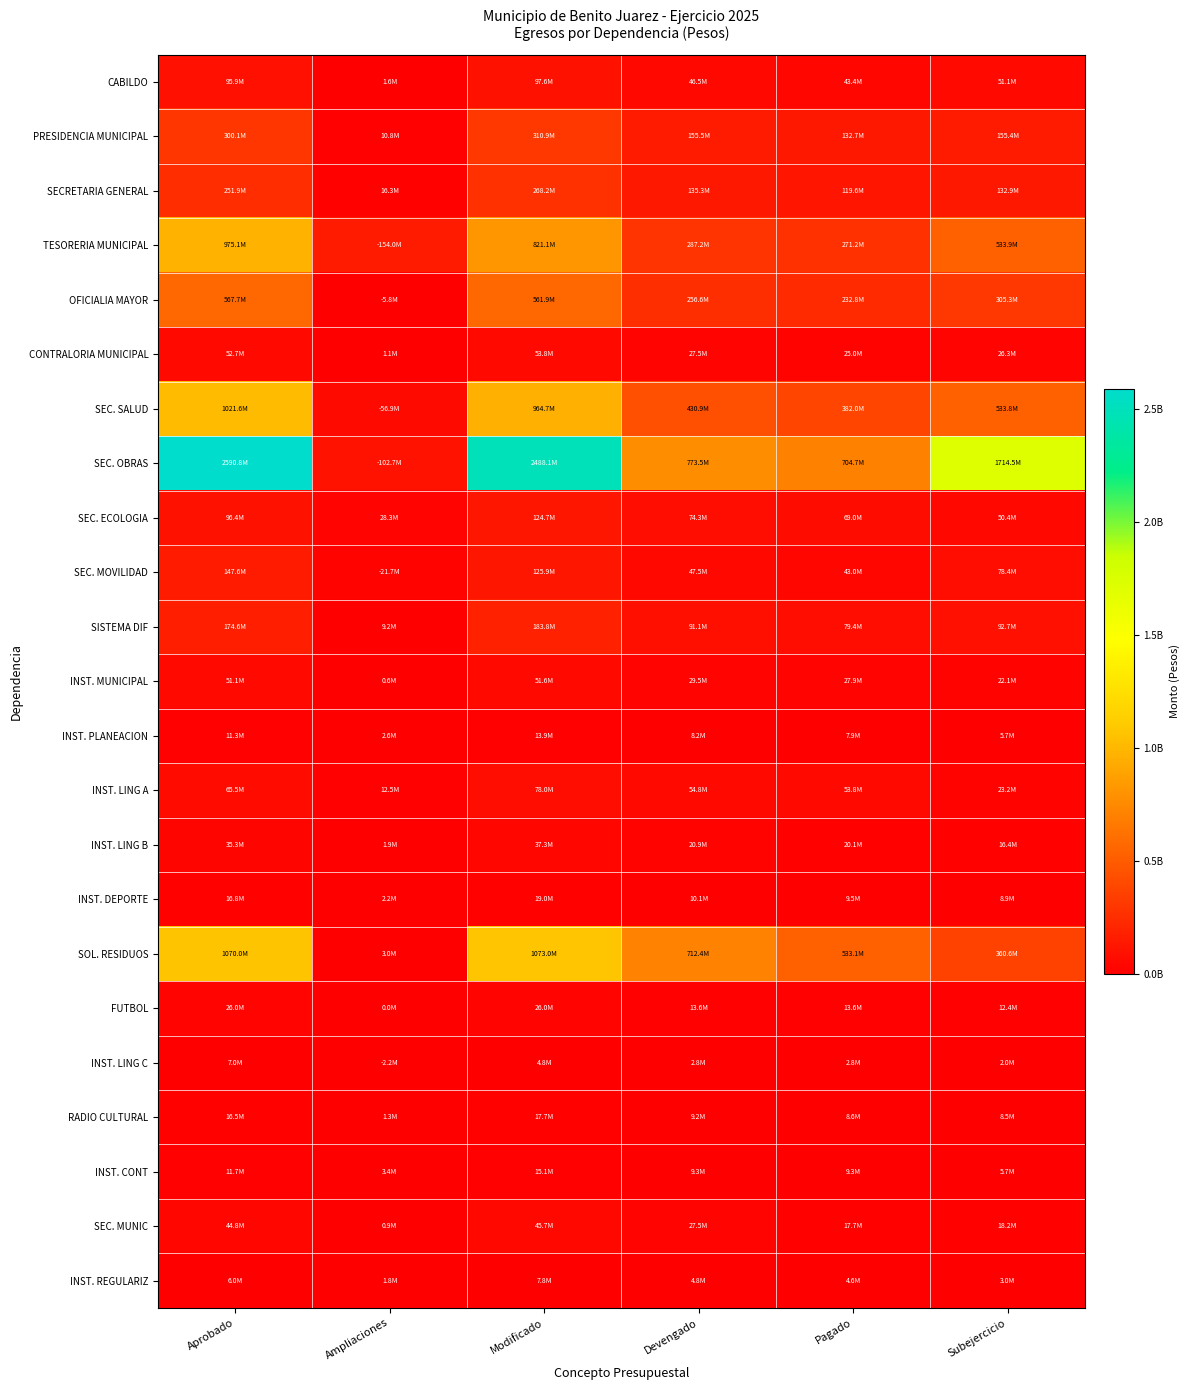

What is the spread (max minus min) of values at Modificado?

2483266722.3